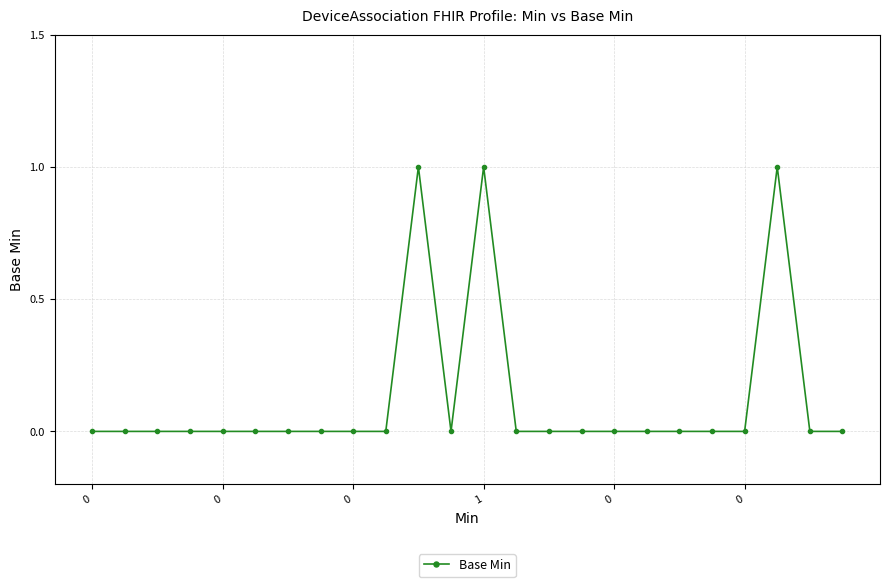

True or false: the data has more than 1 interior local peaks.

True